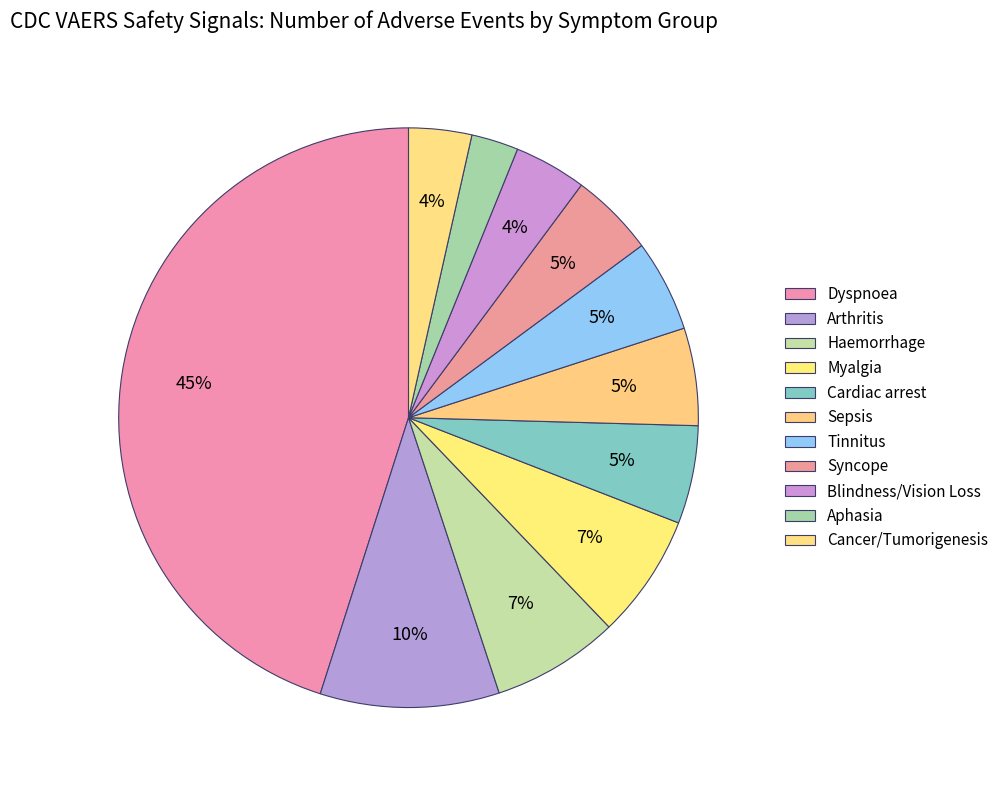

Which slice is the smallest?

Aphasia